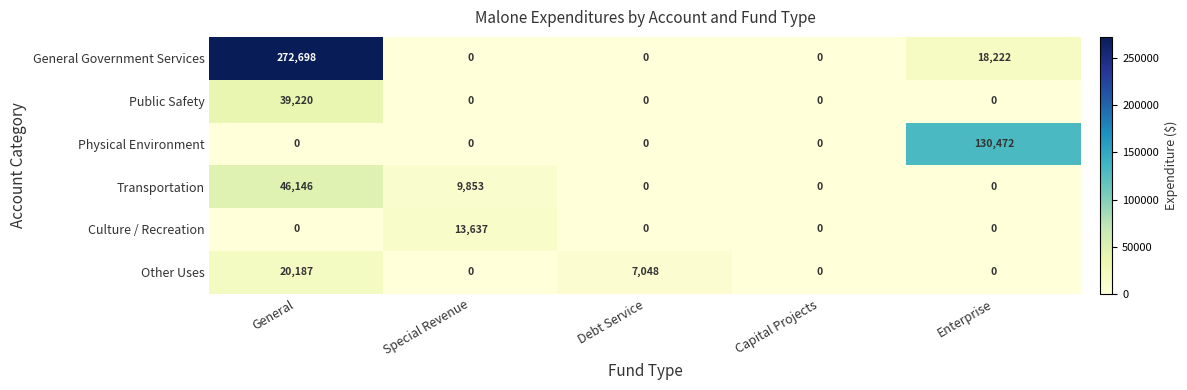

Reading left to right, list all the values displayed in this chart.

General Government Services: 272698	0	0	0	18222
Public Safety: 39220	0	0	0	0
Physical Environment: 0	0	0	0	130472
Transportation: 46146	9853	0	0	0
Culture / Recreation: 0	13637	0	0	0
Other Uses: 20187	0	7048	0	0